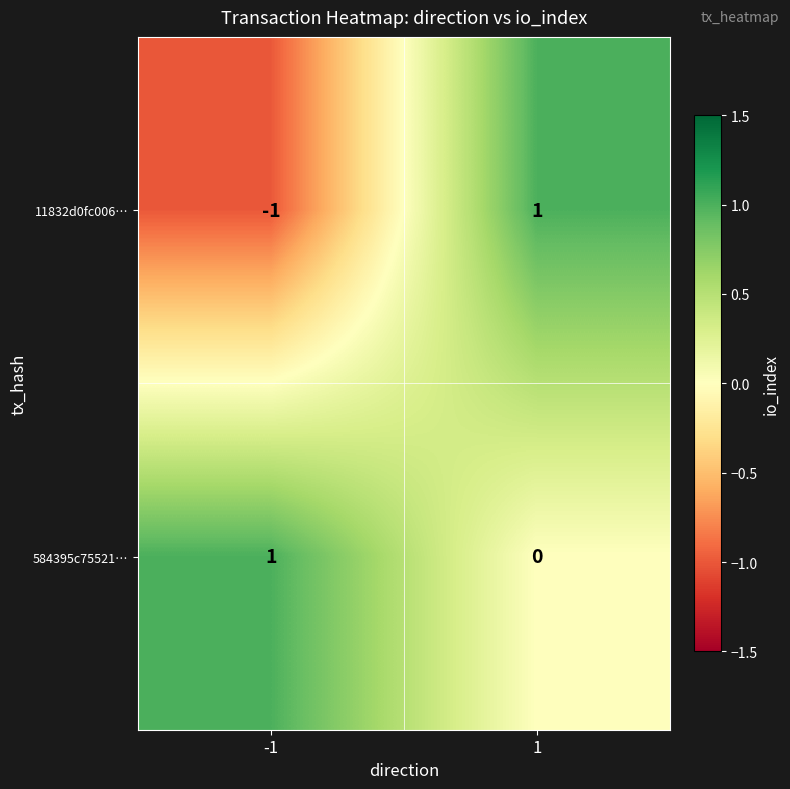

Rank the series at 1 from highest to lowest value.

11832d0fc006…, 584395c75521…